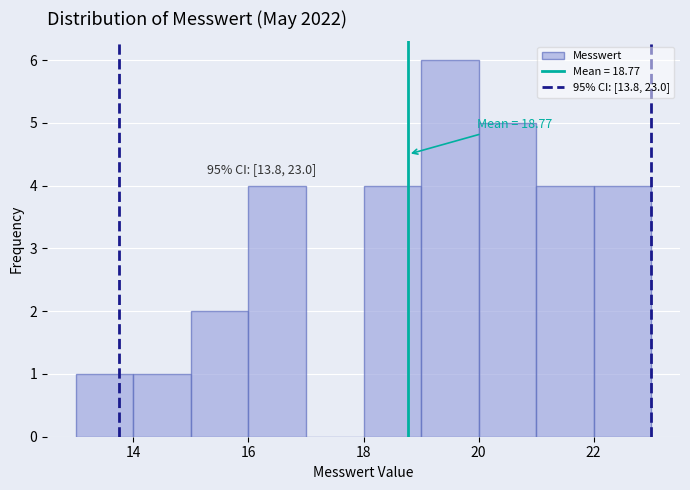

Over which range of the x-axis is the bar tallest?

19 to 20